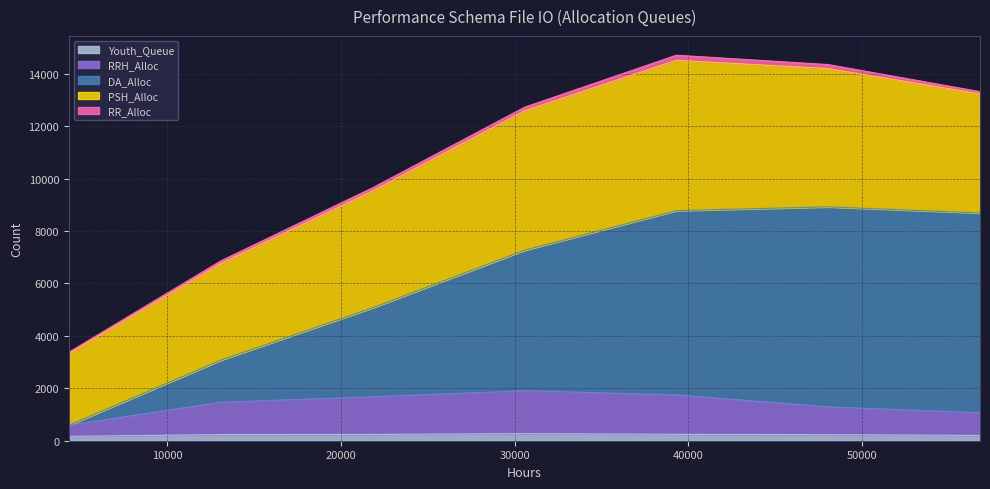

At which label does DA_Alloc reach its minimum?

4368